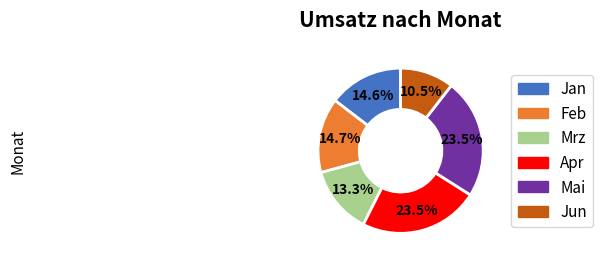

What is the ratio of the value at Jun to the value at Feb?

0.7